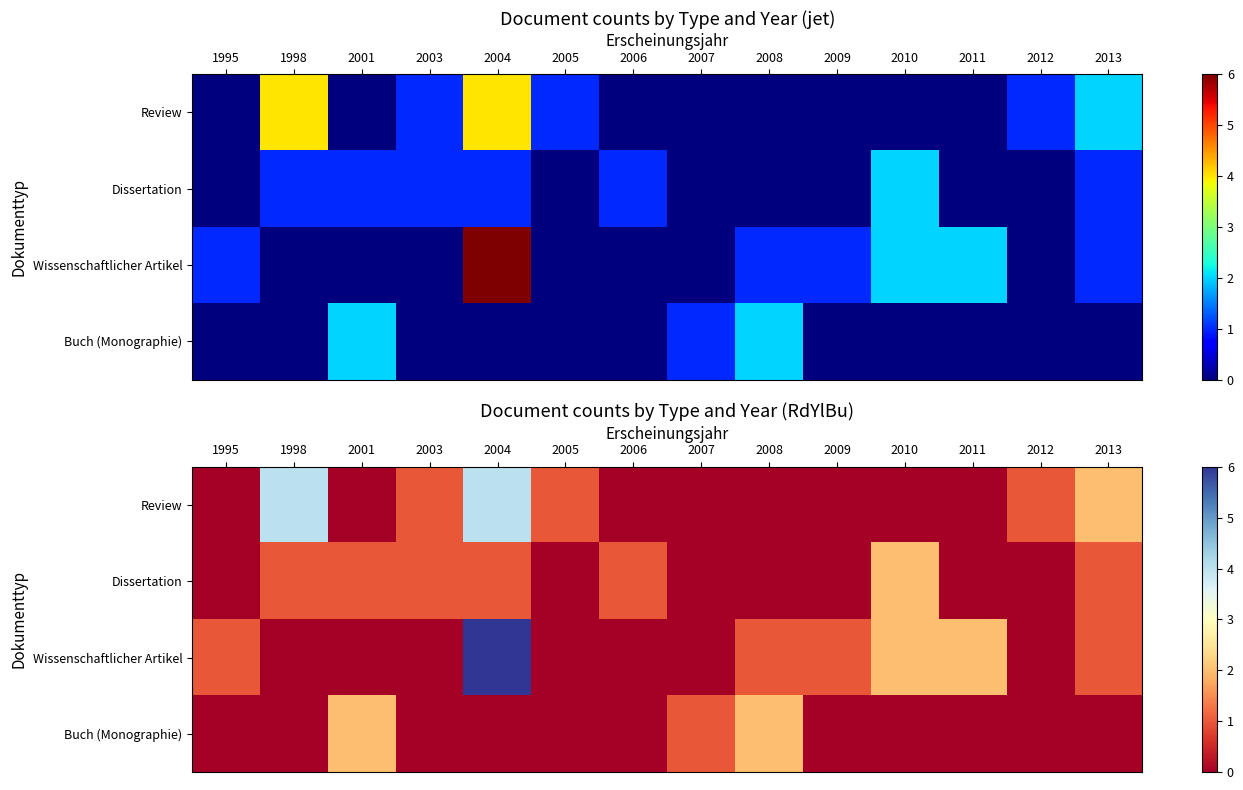

The Dissertation series shows 2 at 2001. True or false?

False